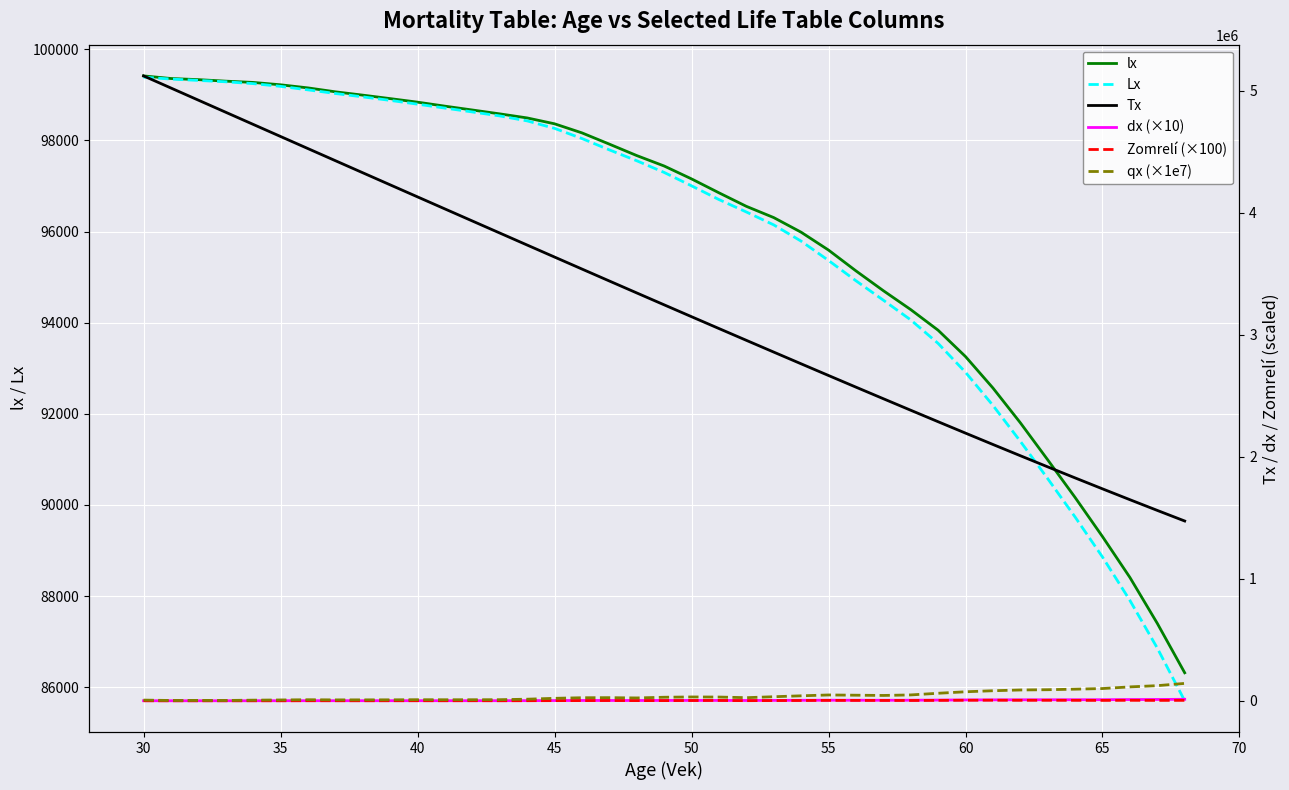

Read the Lx value at 55, to the nearest 50.

95350